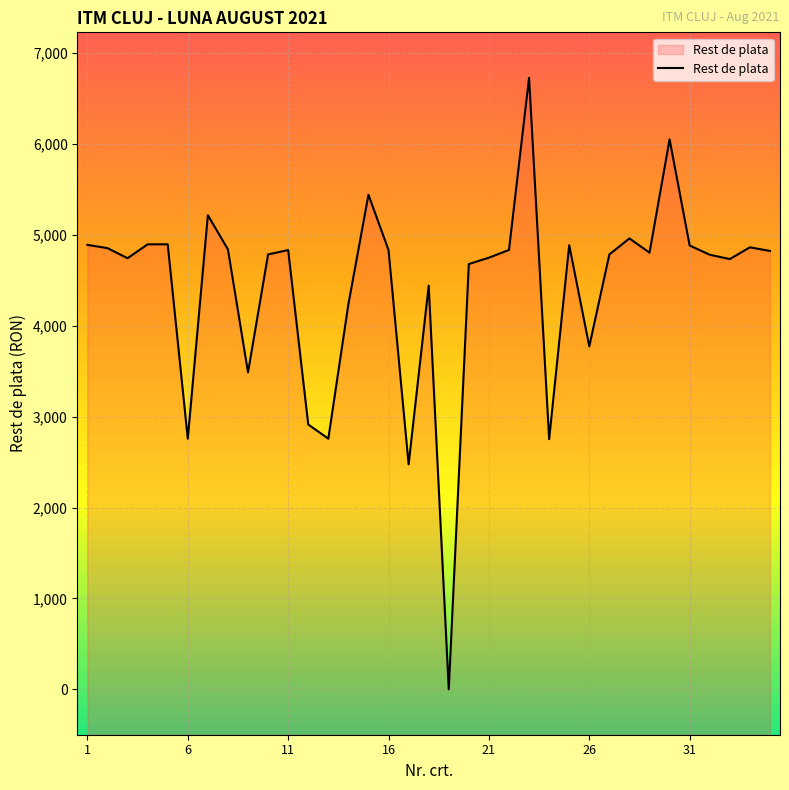

What is the maximum value shown in the chart?

6730